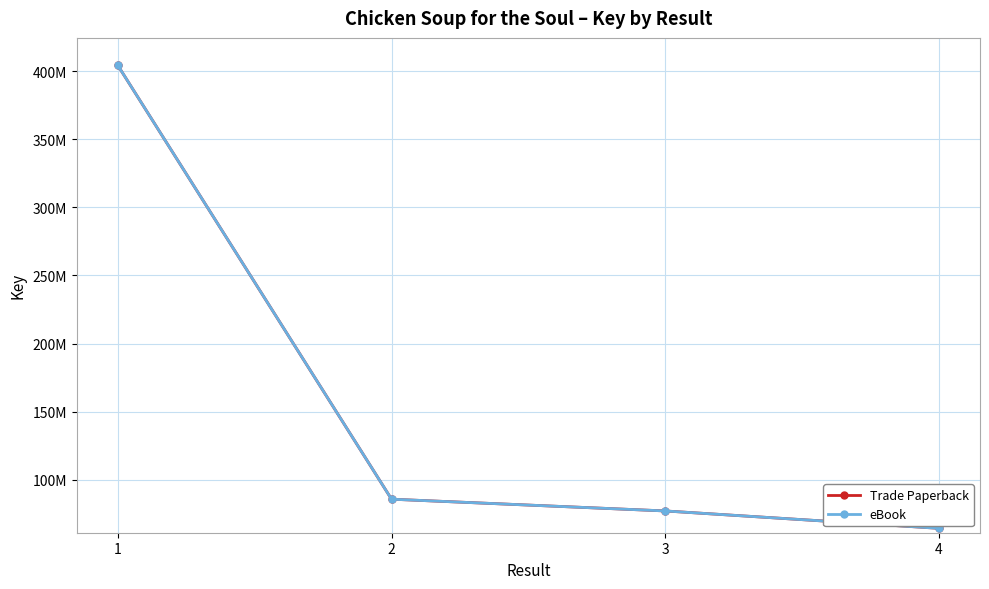

Is it true that Trade Paperback equals 82216955 at 1?

False